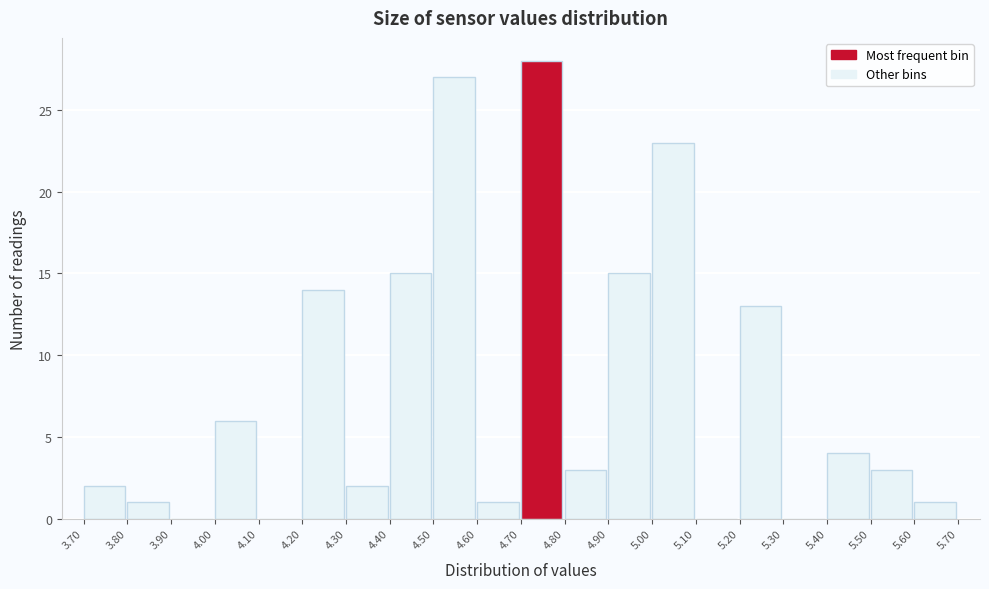

Reading left to right, list every bar in this chart as the range it spans on the x-axis followed by its height. The values are not printed on the chart, so give them approximately, as read against the axis.

3.70 to 3.80: 2
3.80 to 3.90: 1
3.90 to 4.00: 0
4.00 to 4.10: 6
4.10 to 4.20: 0
4.20 to 4.30: 14
4.30 to 4.40: 2
4.40 to 4.50: 15
4.50 to 4.60: 27
4.60 to 4.70: 1
4.70 to 4.80: 28
4.80 to 4.90: 3
4.90 to 5.00: 15
5.00 to 5.10: 23
5.10 to 5.20: 0
5.20 to 5.30: 13
5.30 to 5.40: 0
5.40 to 5.50: 4
5.50 to 5.60: 3
5.60 to 5.70: 1